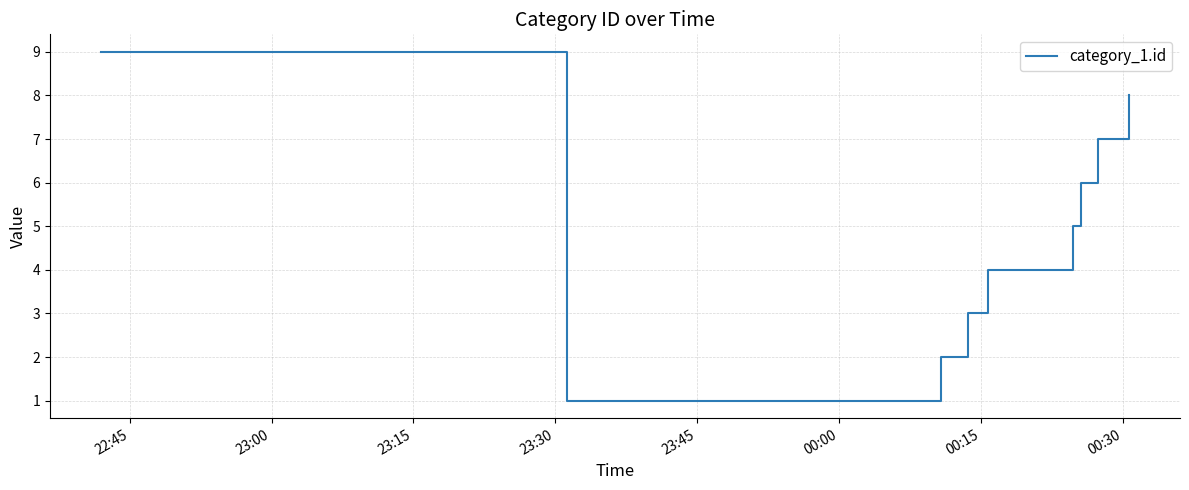

What is the difference between the maximum and minimum values?

8